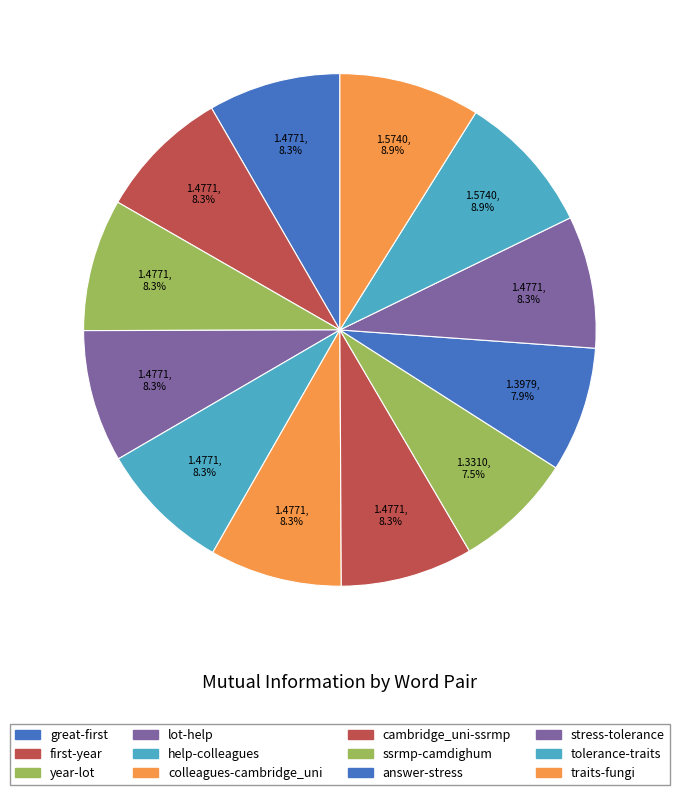

To the nearest percent, what is the difference between the traits-fungi and answer-stress slice percentages?

1%